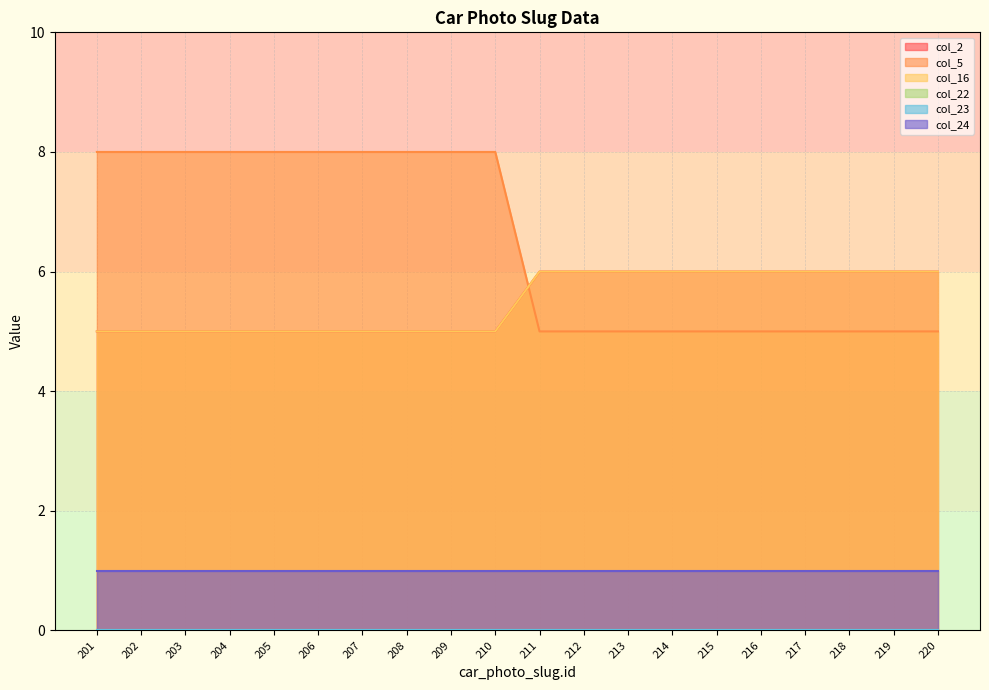

Which label corresponds to the smallest value in the chart?

201